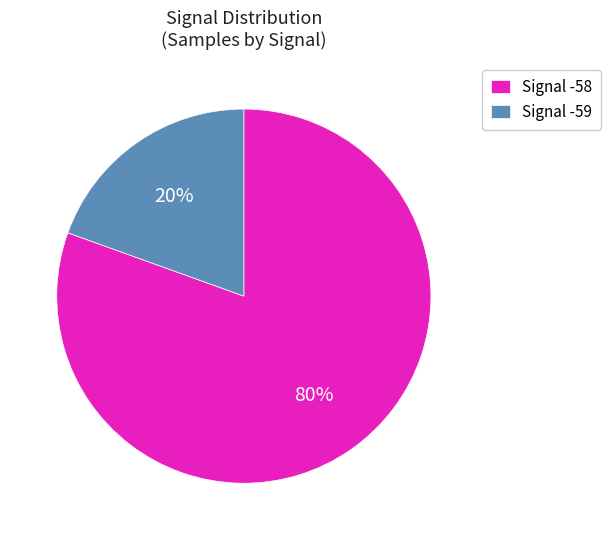

To the nearest percent, what is the average slice percentage?

50%